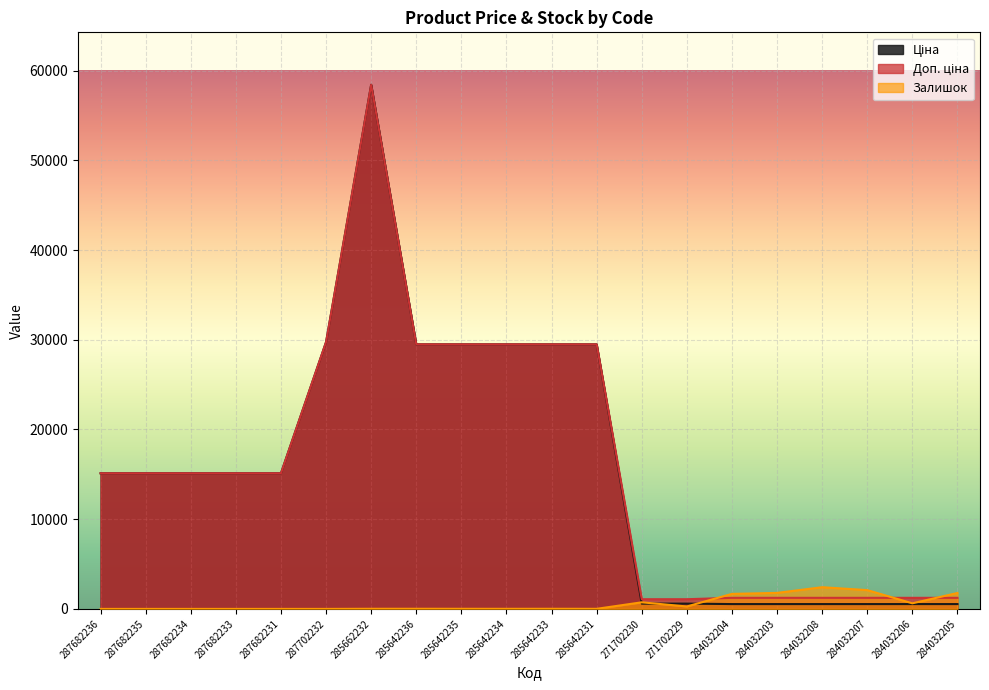

At how many categories does at least one series exceed 20276?

7